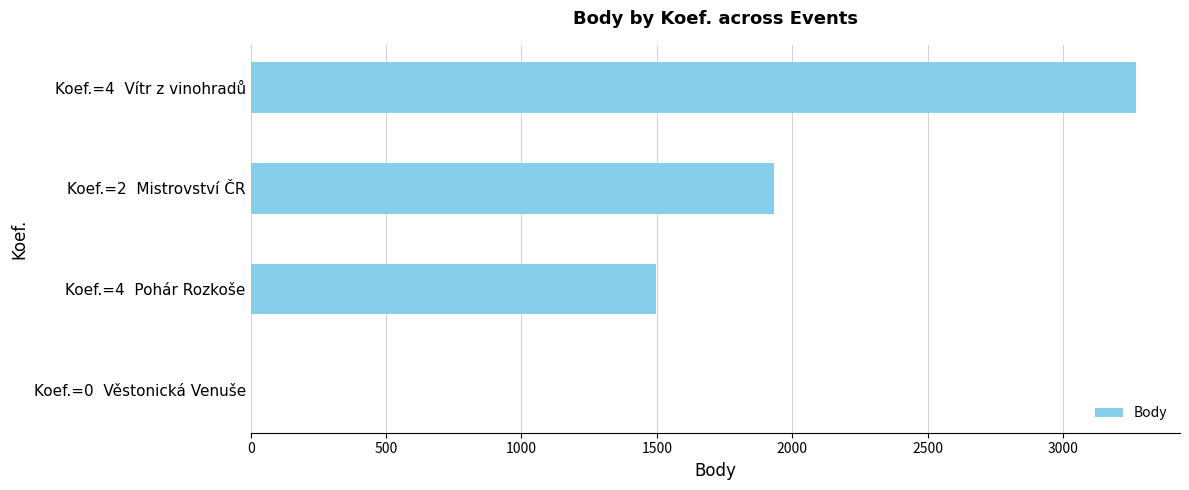

At which label is the value closest to 1634?

Koef.=4  Pohár Rozkoše